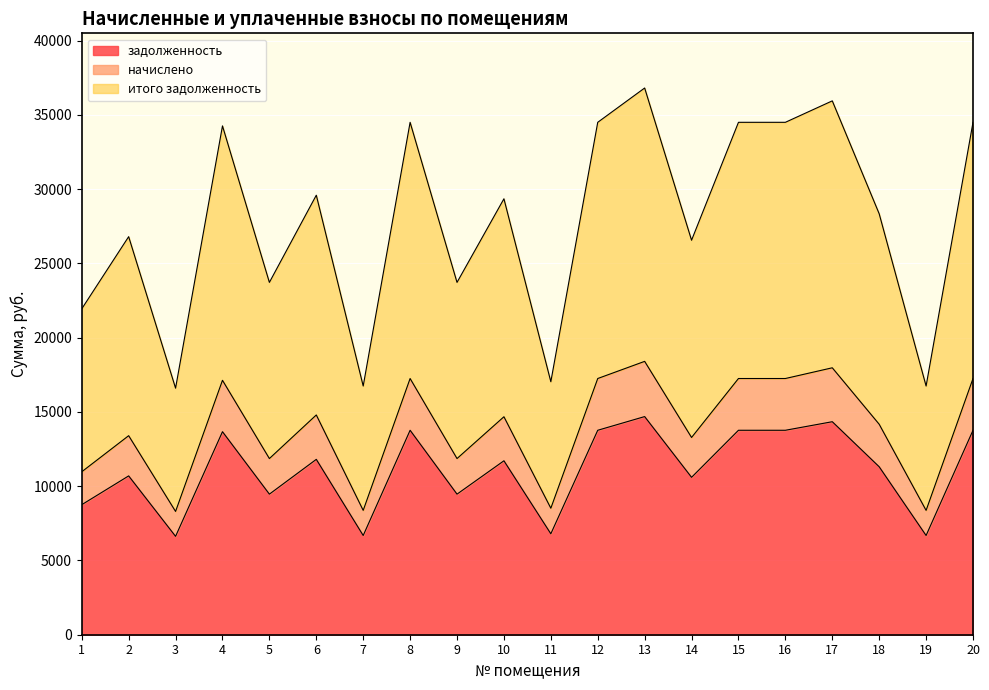

What is the minimum value for задолженность?

6624.0